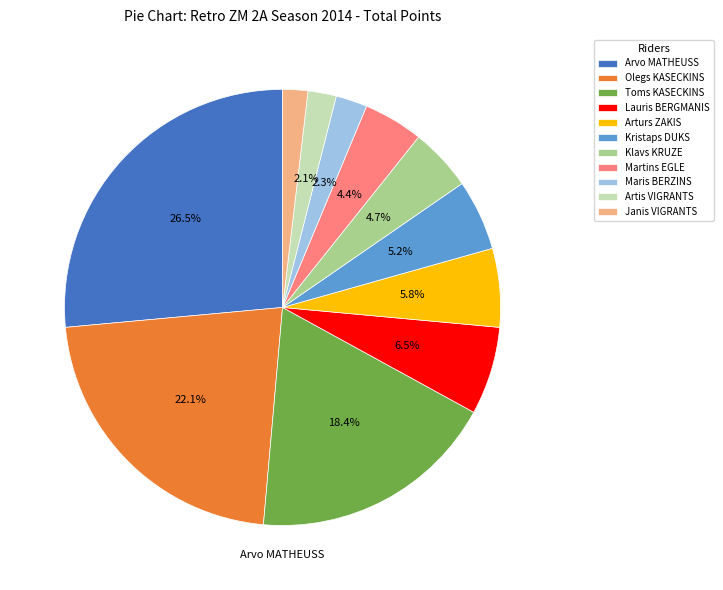

To the nearest percent, what percentage of the pie is Artis VIGRANTS?

2%